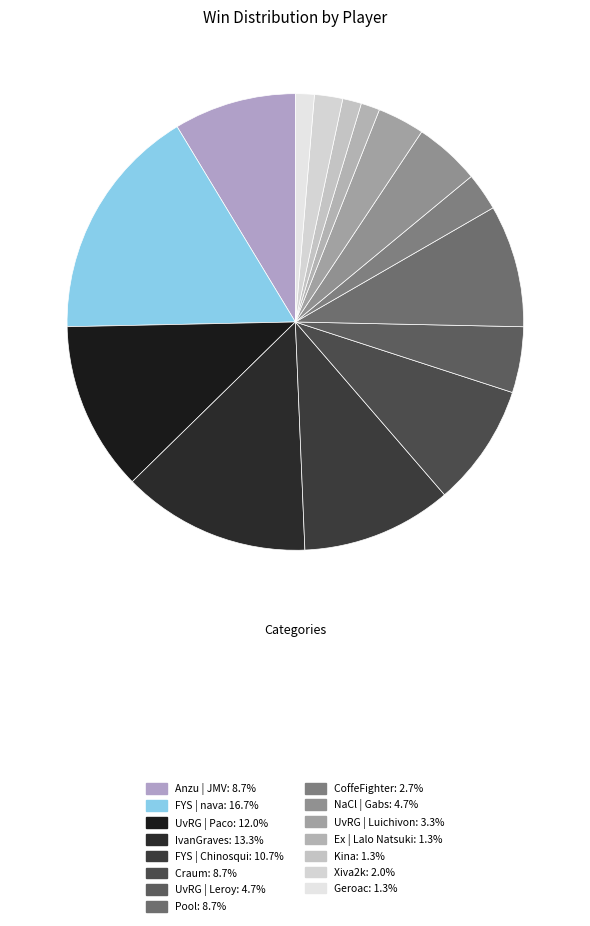

Rank the categories by value from highest to lowest.

FYS | nava, IvanGraves, UvRG | Paco, FYS | Chinosqui, Anzu | JMV, Craum, Pool, UvRG | Leroy, NaCl | Gabs, UvRG | Luichivon, CoffeFighter, Xiva2k, Ex | Lalo Natsuki, Kina, Geroac